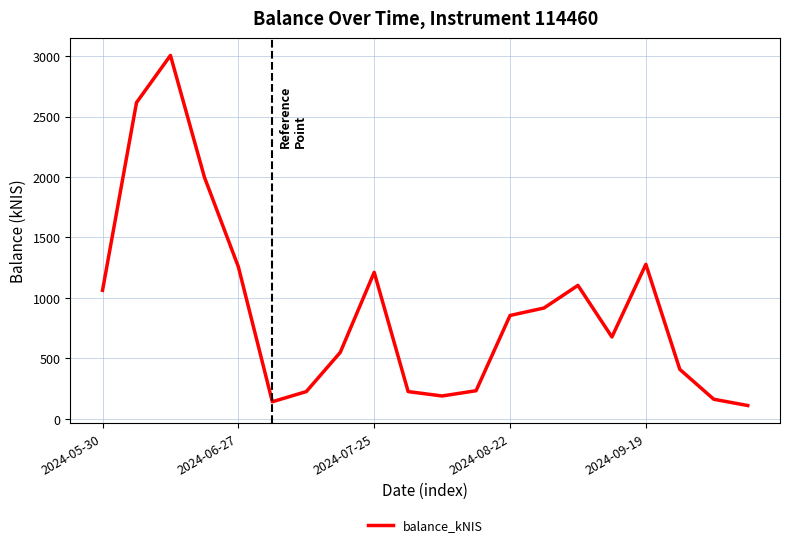

What is the maximum value shown in the chart?

3004.9